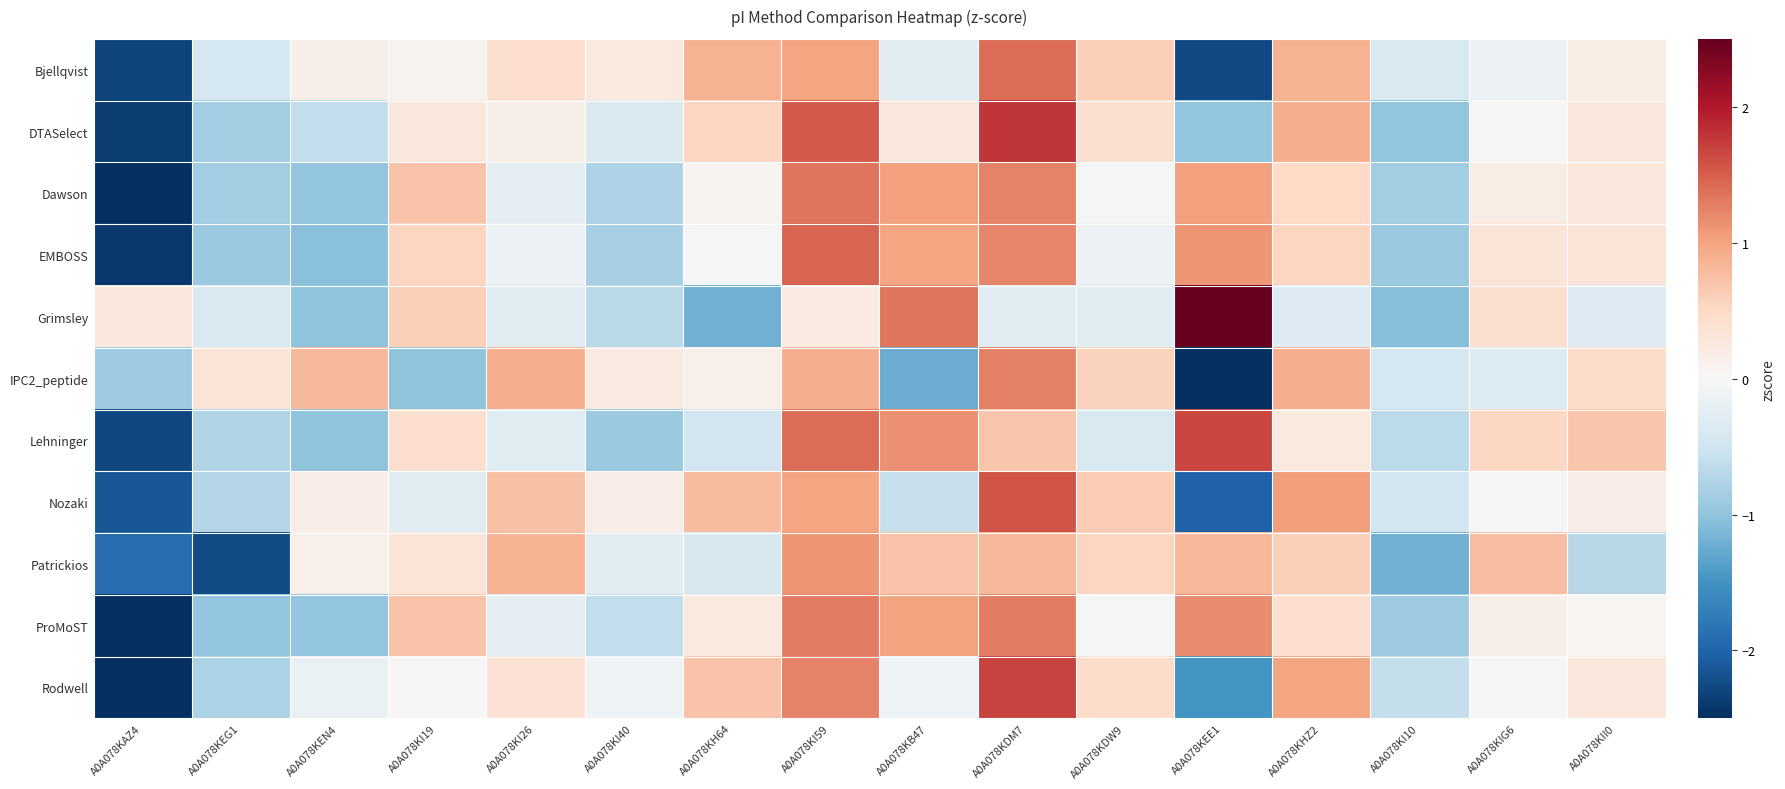

Rank the series by their maximum value, from lowest to highest.

Patrickios, IPC2_peptide, ProMoST, Dawson, Bjellqvist, EMBOSS, Nozaki, Lehninger, Rodwell, DTASelect, Grimsley